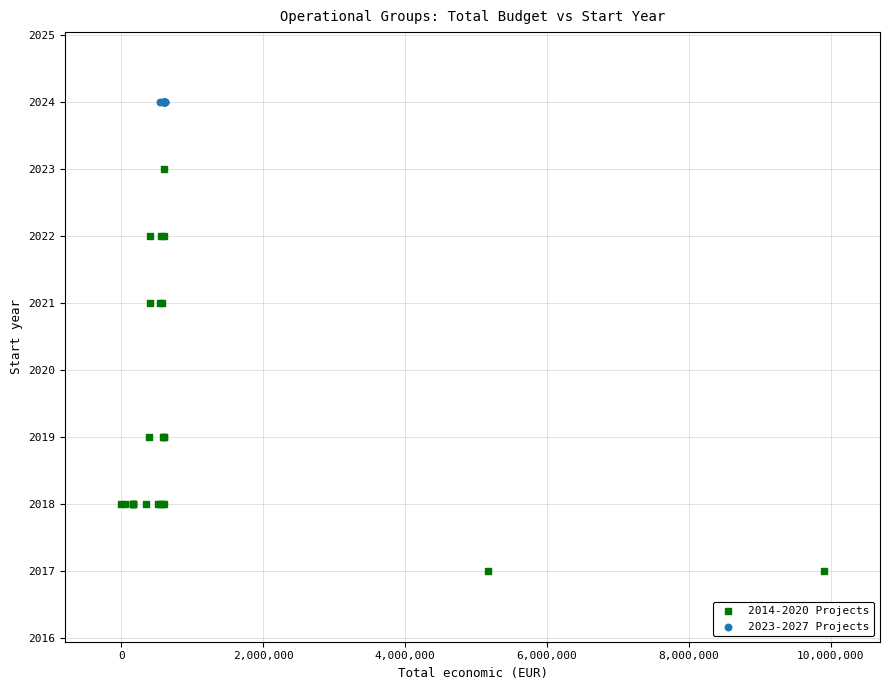

Which series contains the highest Y value?

2023-2027 Projects